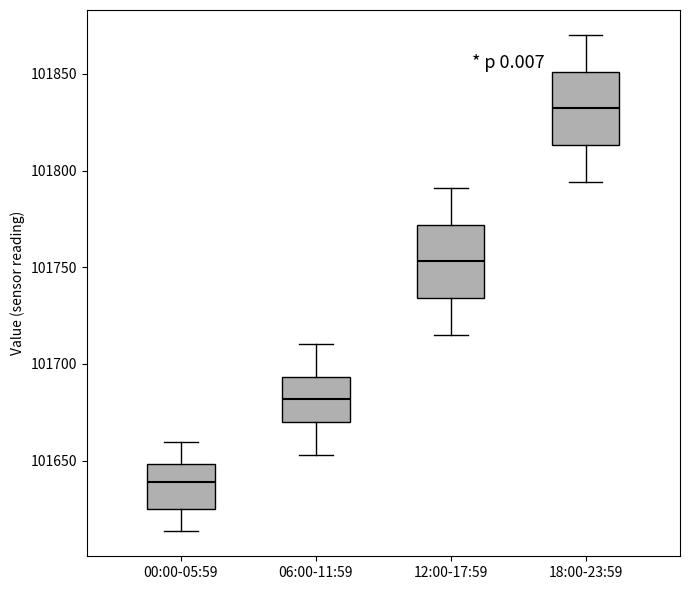

Reading left to right, read every box against the y-axis: the position of its median line, the range the box covers, and the ends of its whiskers. The values are not printed on the chart, so give them approximately, as read against the axis.

00:00-05:59: median 101640, box 101625 to 101650, whiskers 101615 to 101660
06:00-11:59: median 101680, box 101670 to 101695, whiskers 101655 to 101710
12:00-17:59: median 101755, box 101735 to 101770, whiskers 101715 to 101790
18:00-23:59: median 101830, box 101815 to 101850, whiskers 101795 to 101870